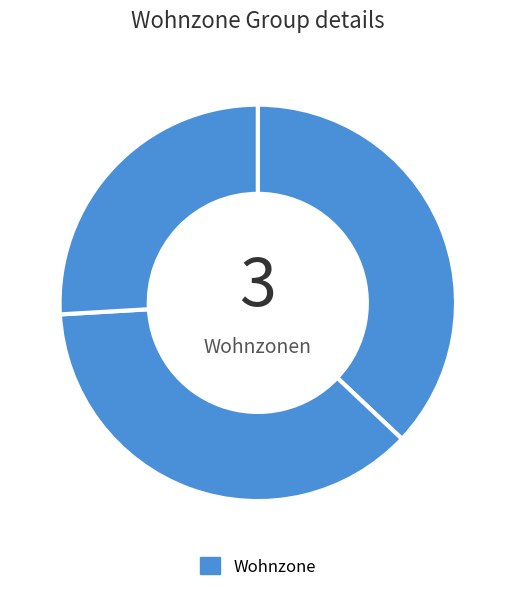

Count the number of slices in the pie.

3